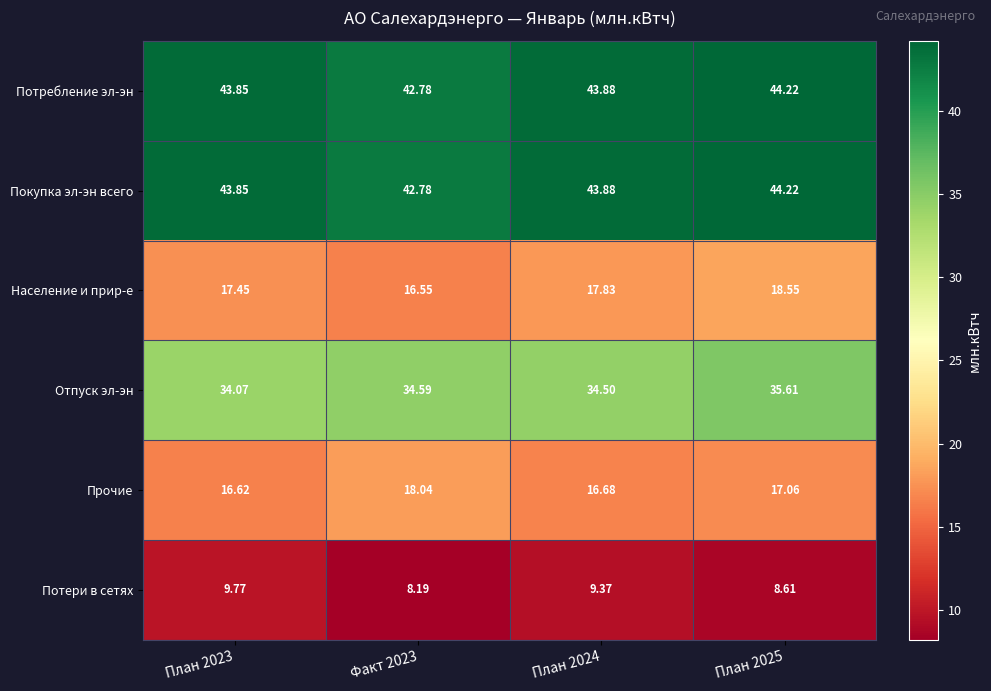

Is the value of Отпуск эл-эн at План 2024 greater than the value of Потребление эл-эн at Факт 2023?

No